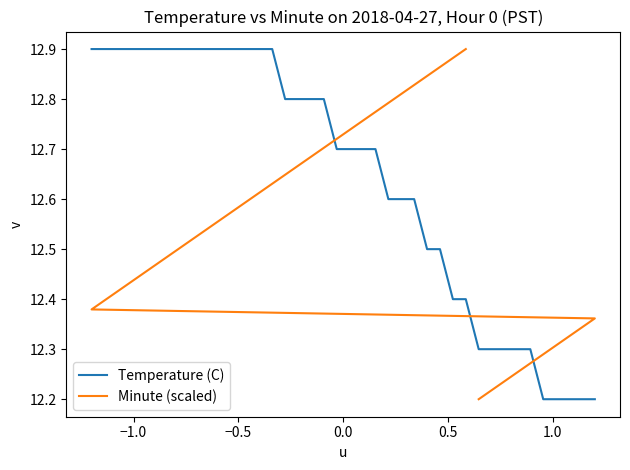

What is the average value of the Minute (scaled) series?

12.6